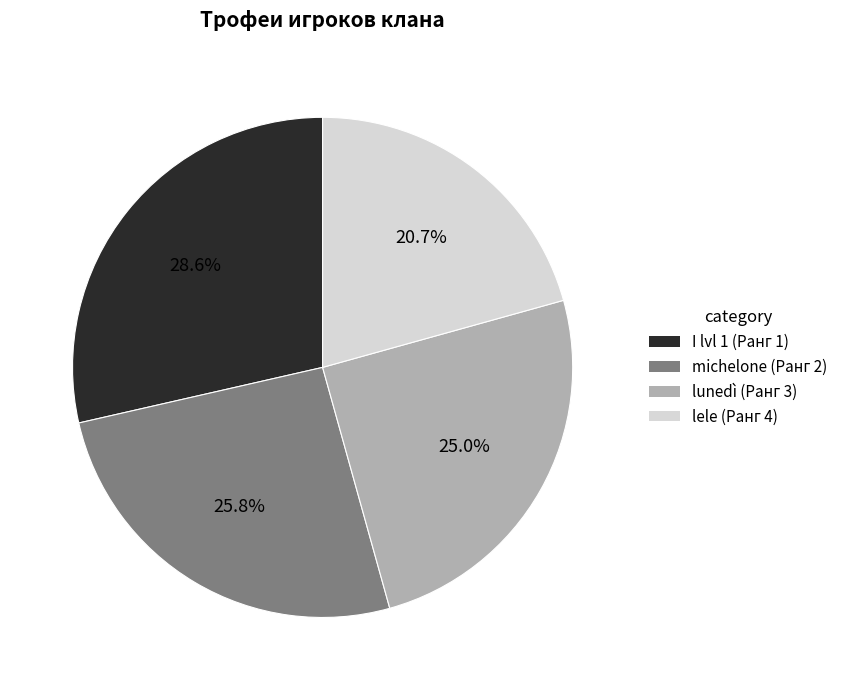

Does I lvl 1 (Ранг 1) represent more than half of the total?

No